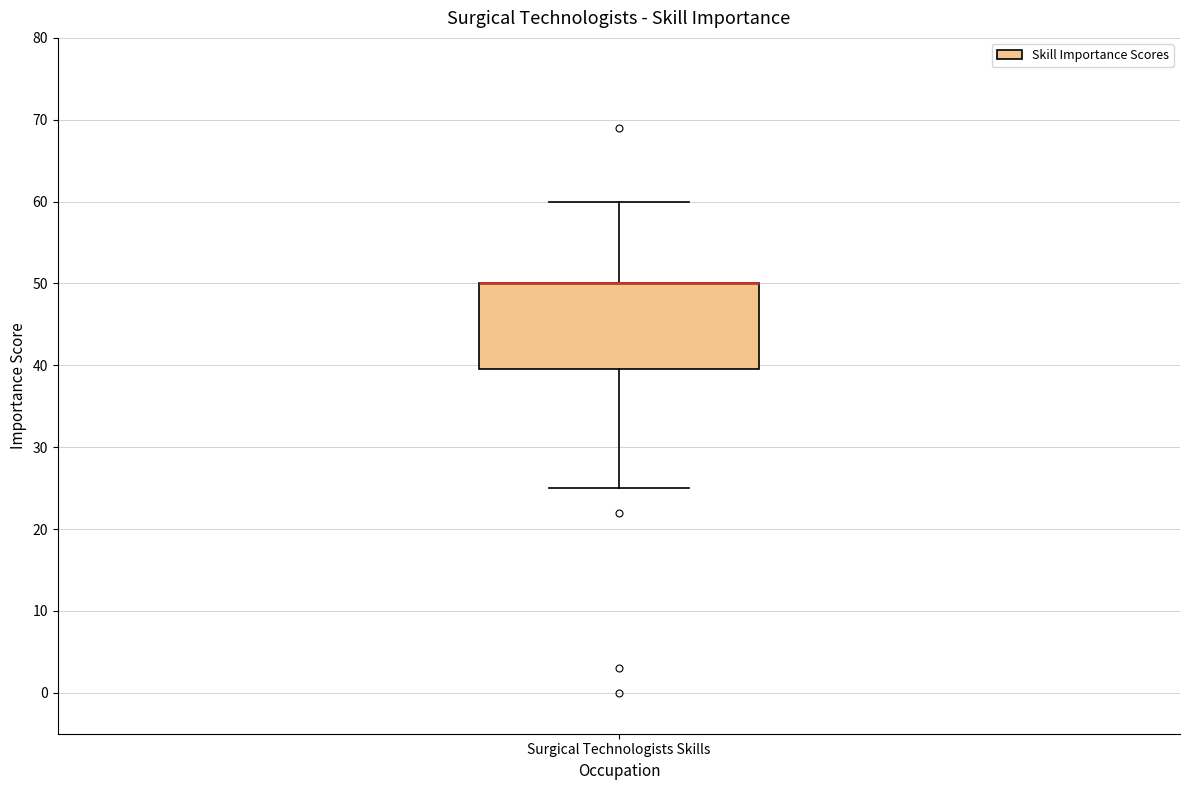

Transcribe this box plot: give where the median line is, the range the box spans, and where the two whiskers end, as read against the y-axis. The values are not printed on the chart, so give them approximately, as read against the axis.

median 50 (drawn on the box's upper edge), box 40 to 50, whiskers 25 to 60